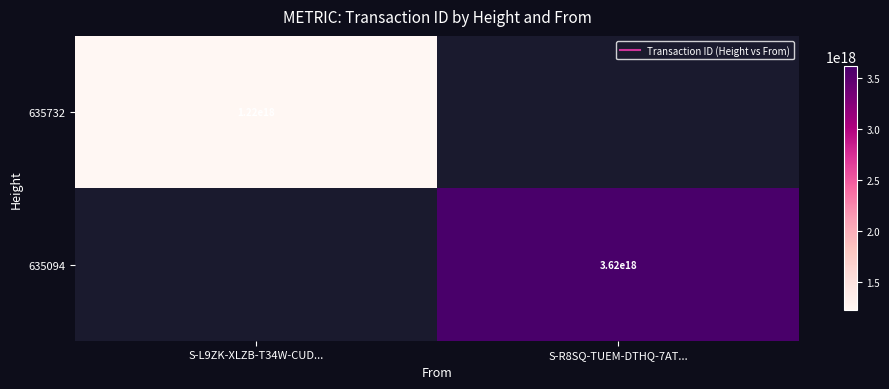

Is it true that 635732 equals 2150263887293822976.0 at S-L9ZK-XLZB-T34W-CUD...?

False